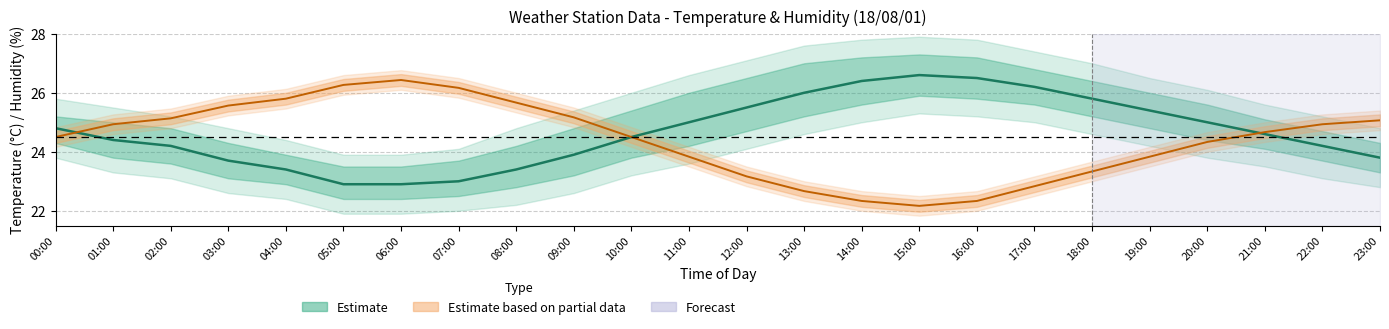

Is it true that temperature equals 36.2 at 11:00?

False